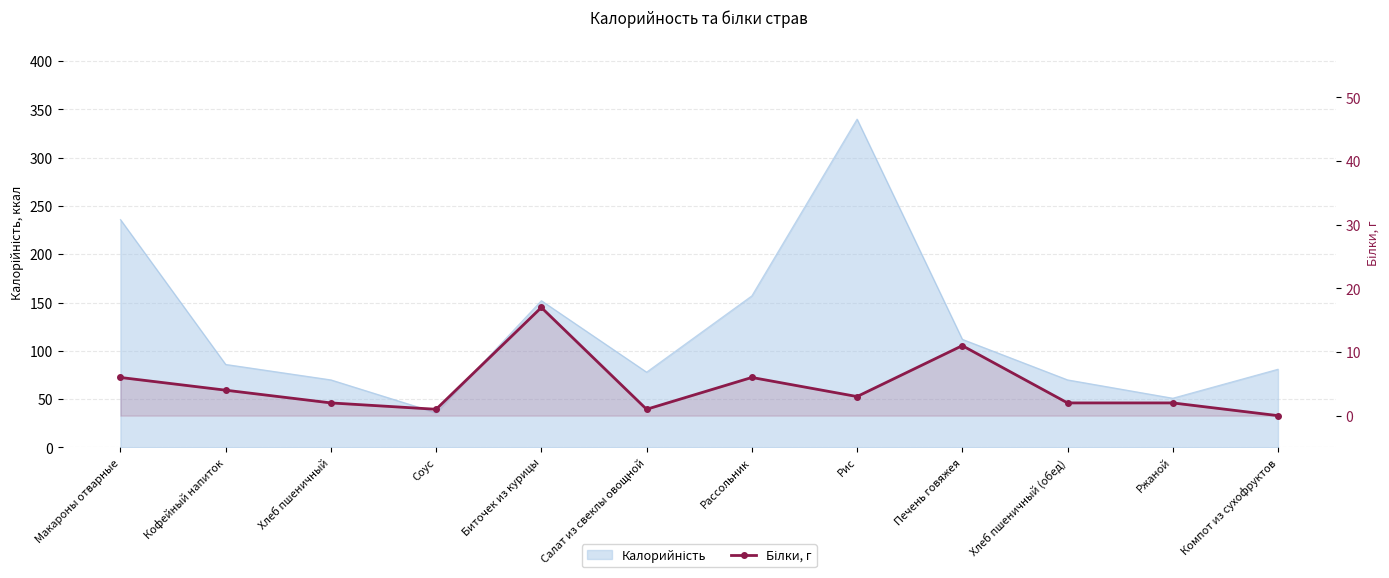

What is the average value?

5